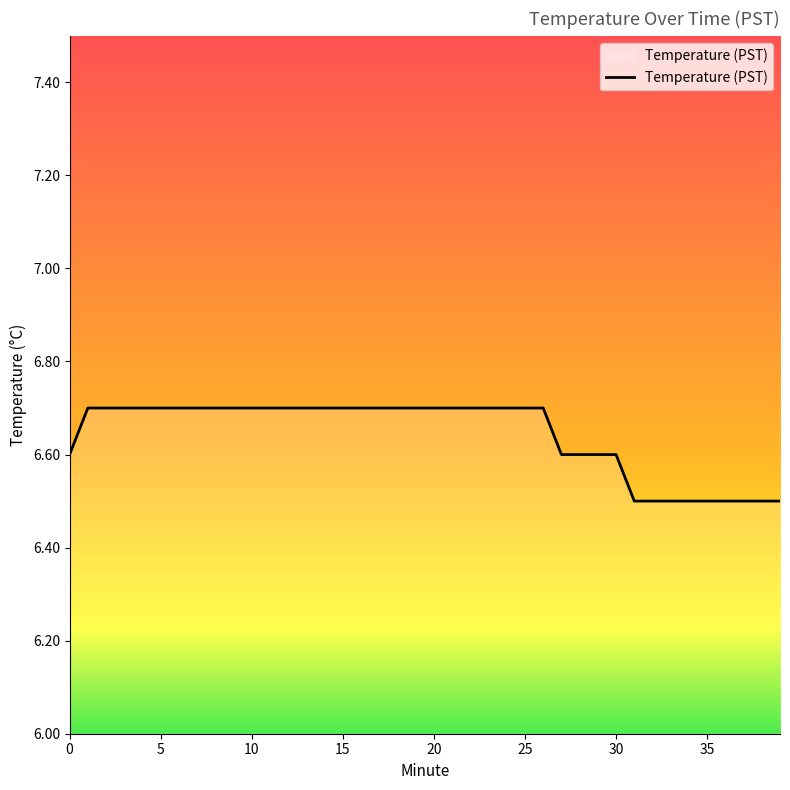

What is the maximum value shown in the chart?

6.7